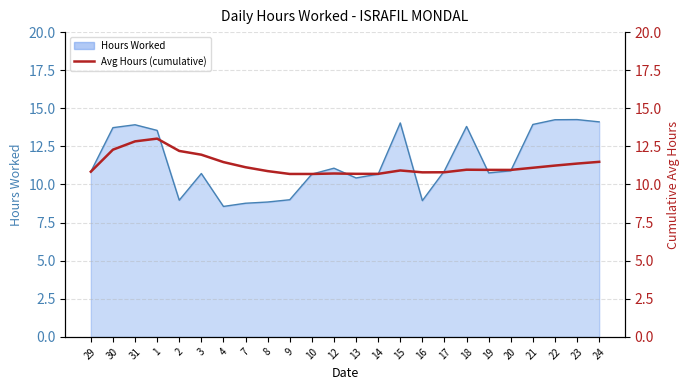

Count the number of categories in the chart.

24